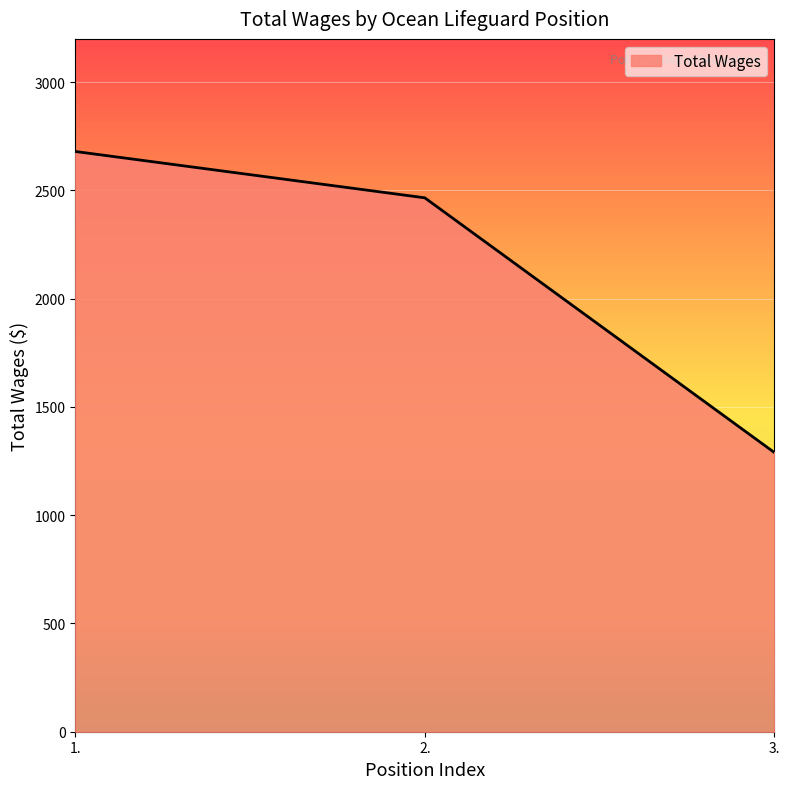

Does the chart display data point markers on the line(s)?

No